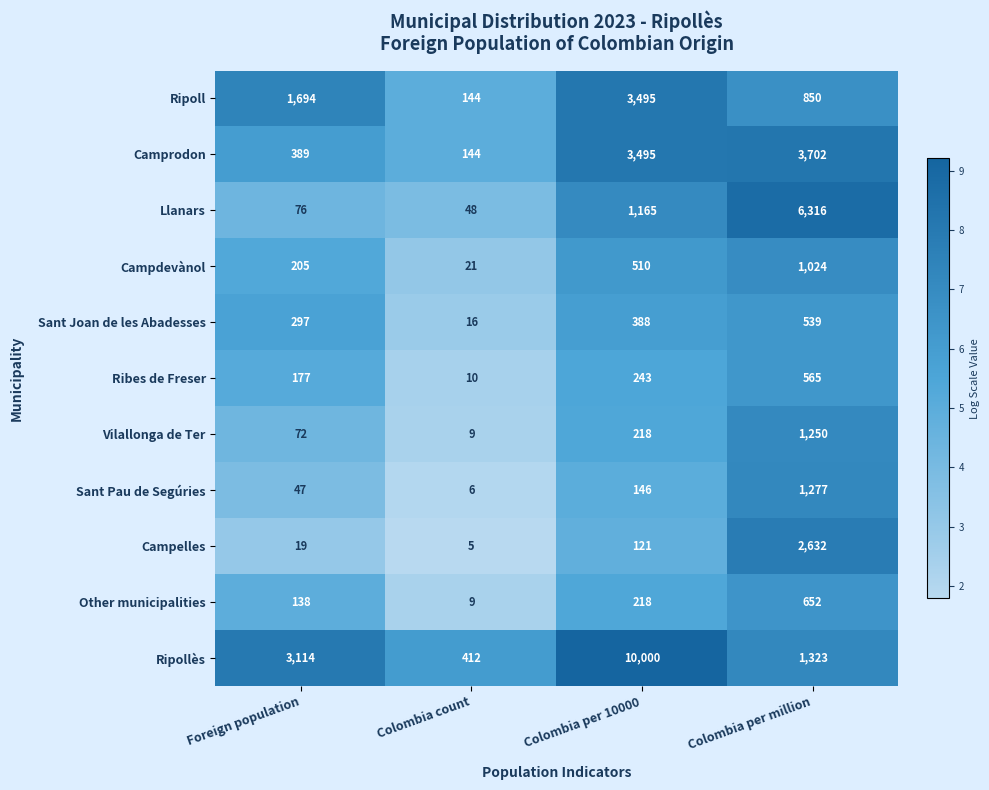

What is the sum of all Campdevànol values?

1760